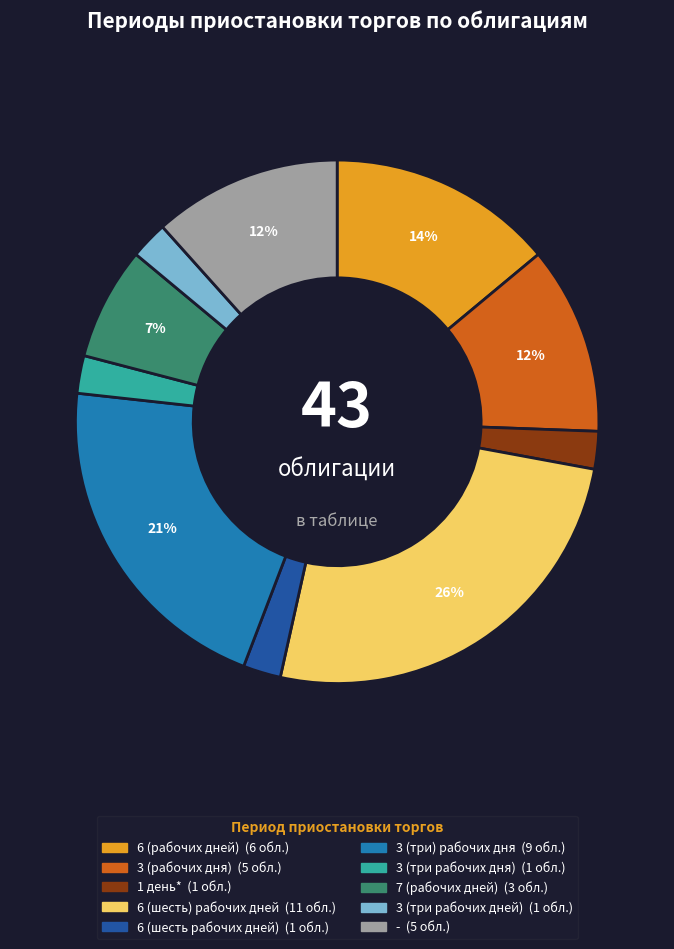

Do 6 (шесть) рабочих дней and 6 (шесть рабочих дней) together represent more than half of the pie?

No